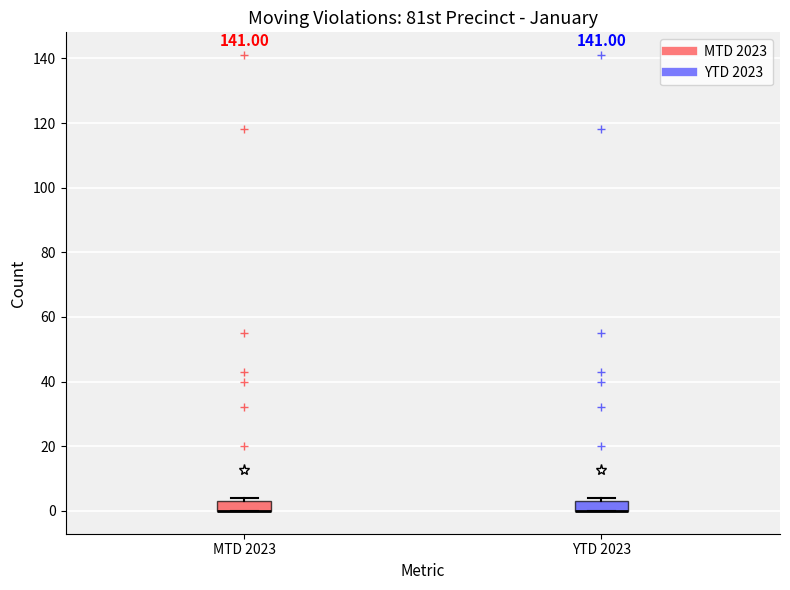

Reading left to right, transcribe this box plot: for each box, give where its median line is, the range the box spans, and where its two whiskers end, as read against the y-axis. The values are not printed on the chart, so give them approximately, as read against the axis.

MTD 2023: median 0 (drawn on the box's lower edge), box 0 to 4, whiskers 0 to 4 (just above the box's upper edge)
YTD 2023: median 0 (drawn on the box's lower edge), box 0 to 4, whiskers 0 to 4 (just above the box's upper edge)